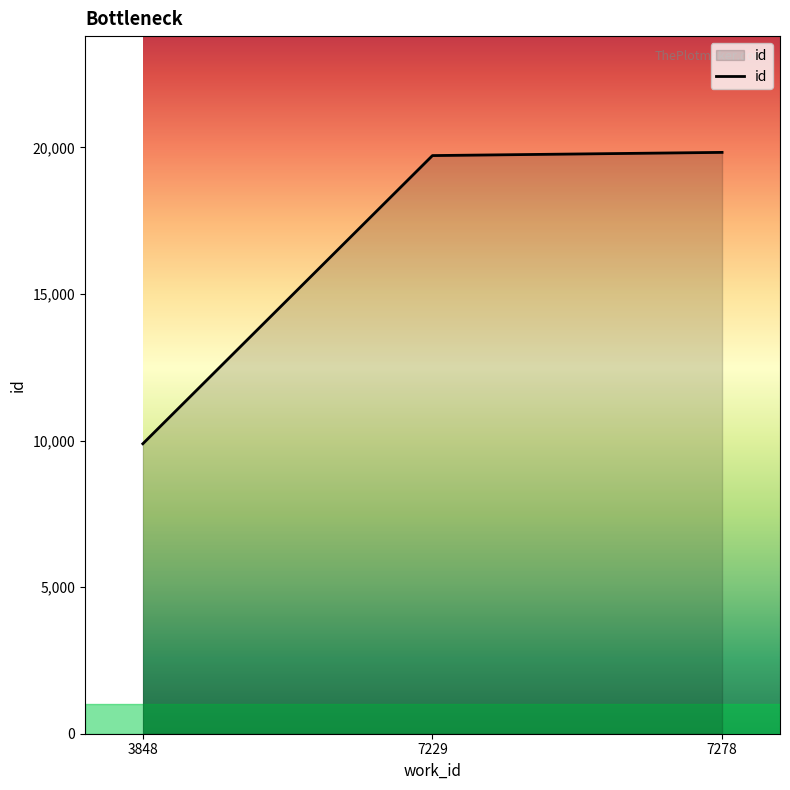

What is the approximate value at 7278, to the nearest 10?

19830